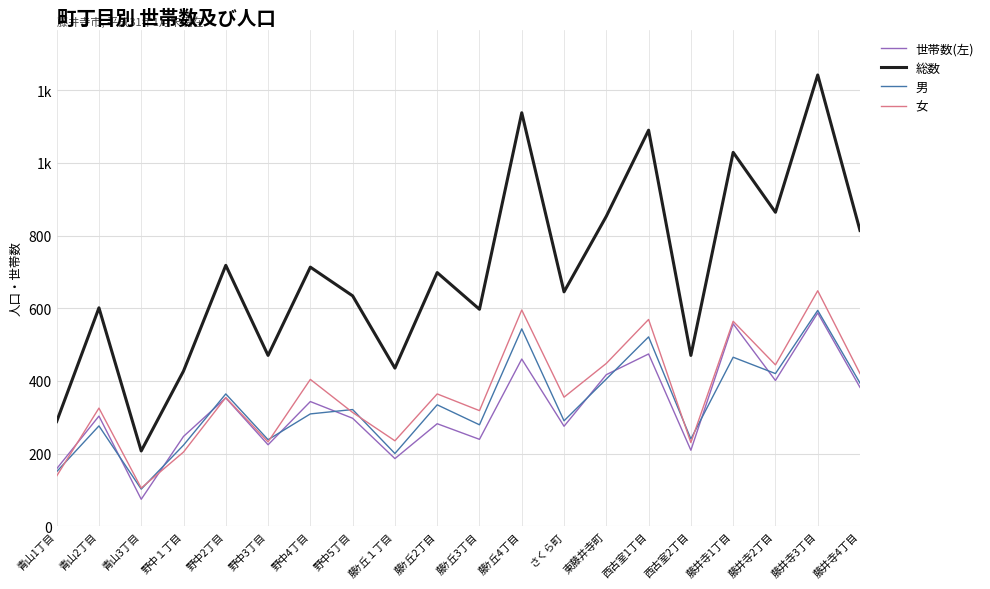

What is the maximum value for 世帯数(左)?

587